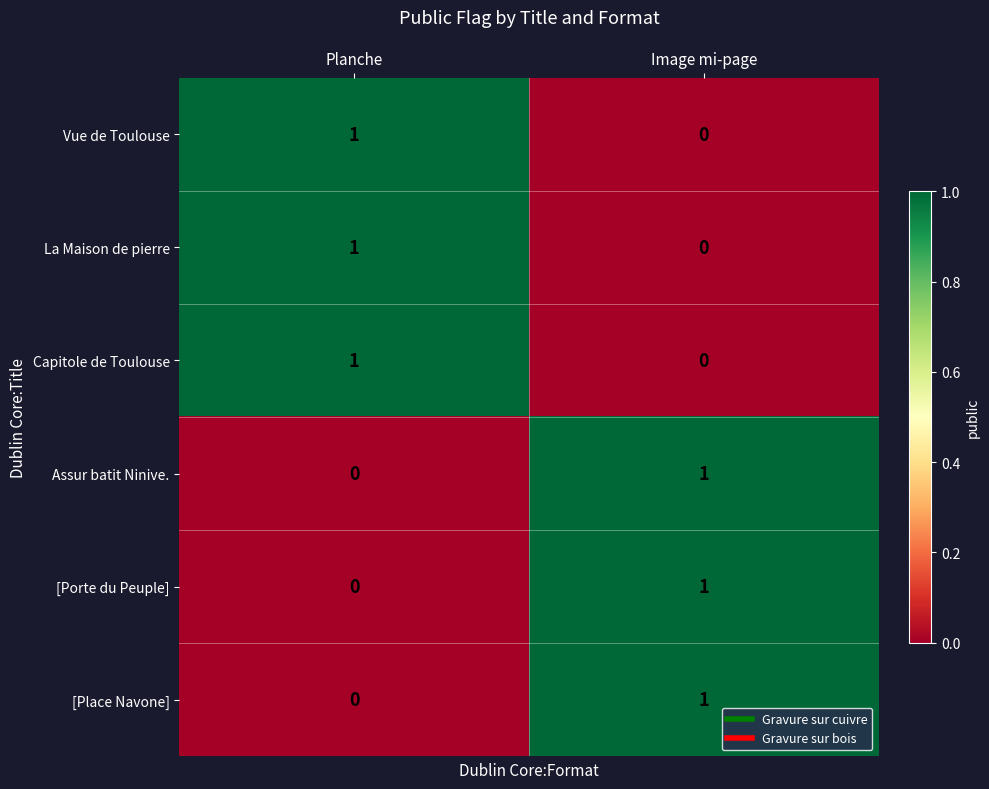

What is the total value across all series at Image mi-page?

3